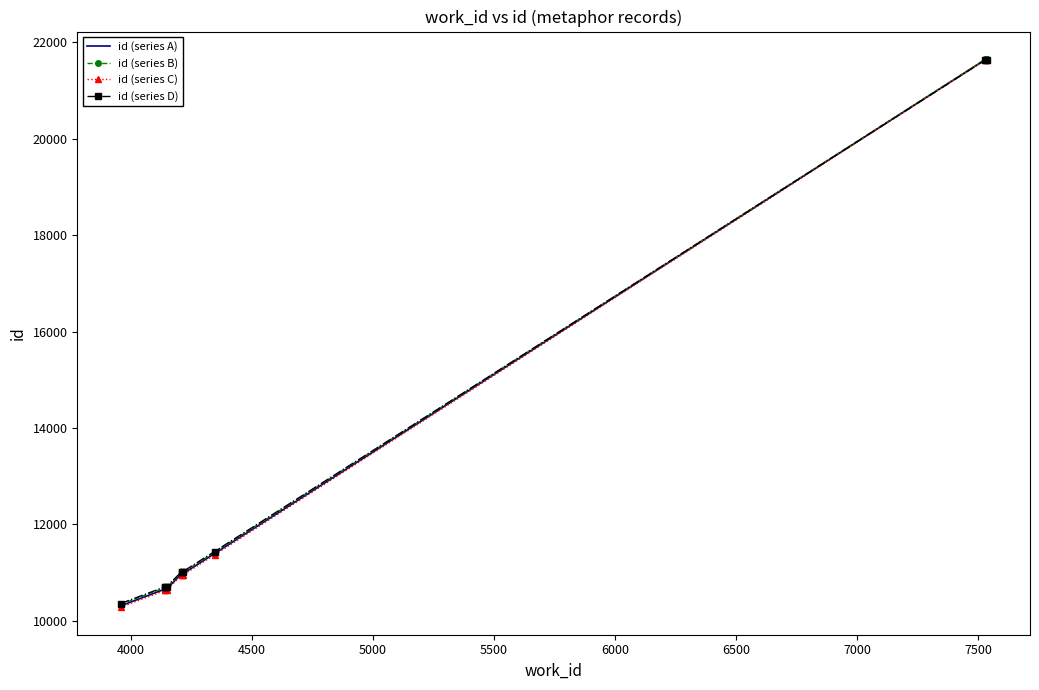

What is the difference between the second highest and second lowest values in the id (series B) series?

10957.0